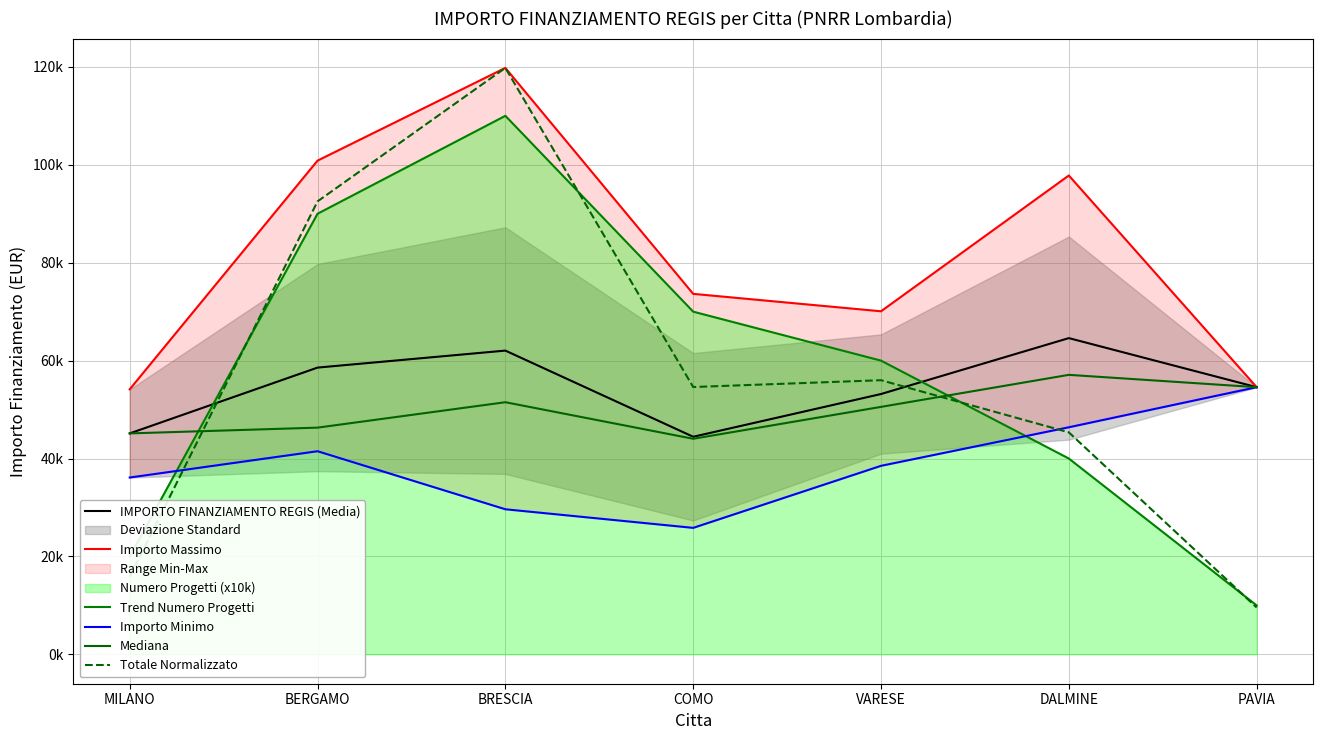

What is the label of the 5th point from the right?

BRESCIA